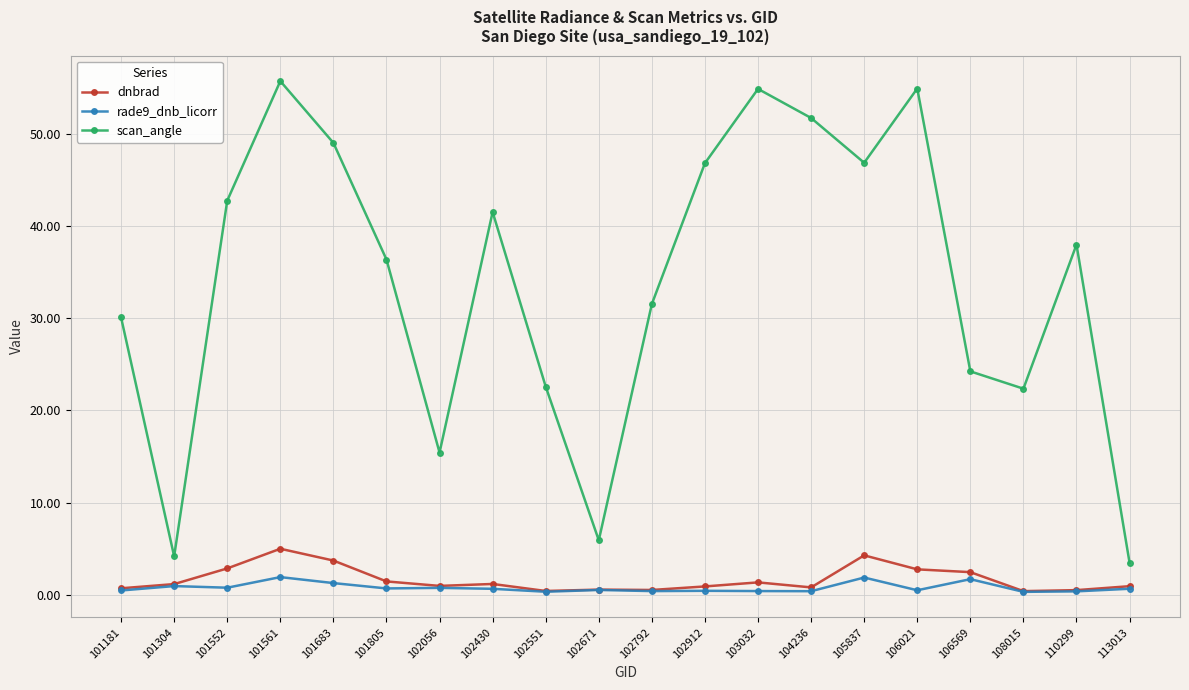

How many interior local peaks does the scan_angle series have?

5